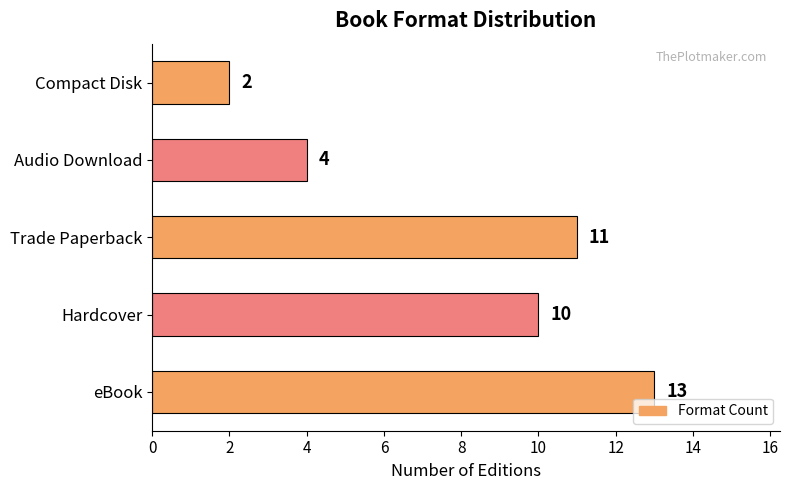

What value does the data have at Audio Download?

4